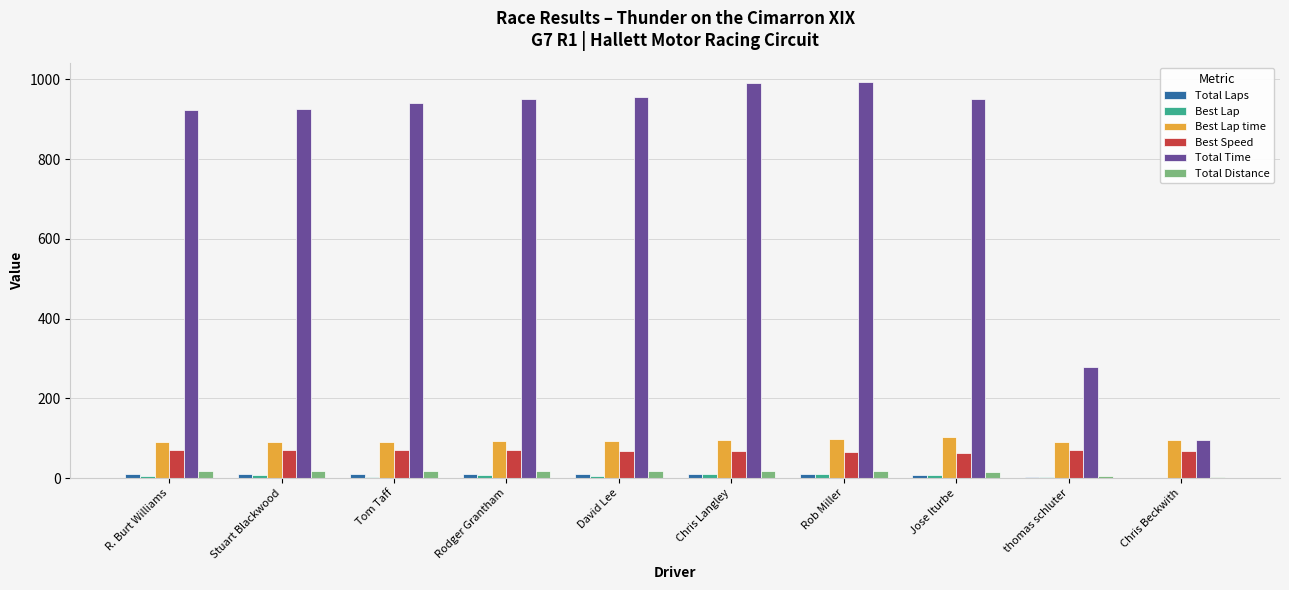

What is the average value of the Best Speed series?

68.7